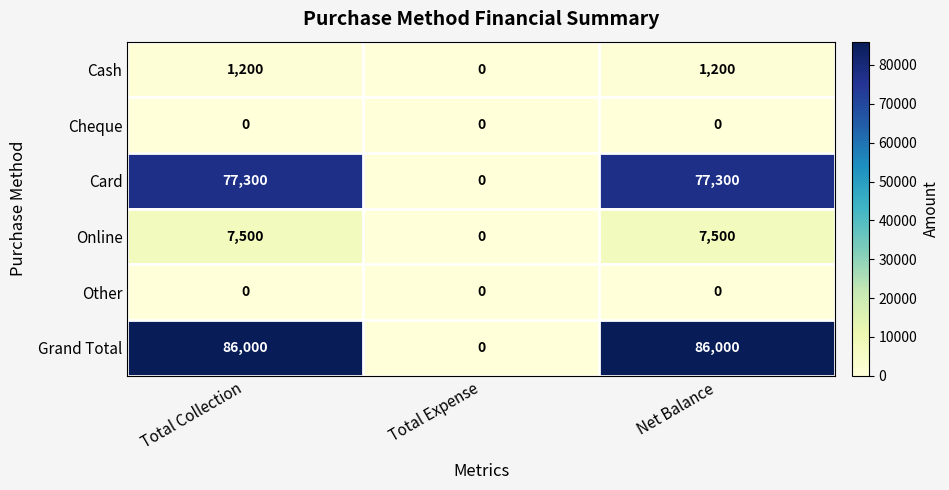

What is the average value of the Online series?

5000